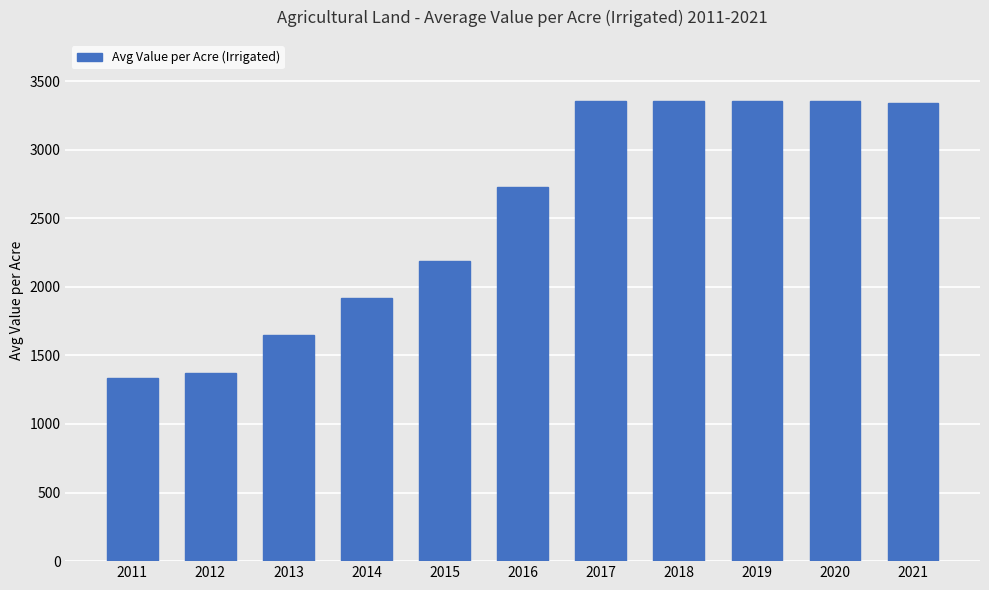

True or false: the data shows 1650.0 at 2013.

True